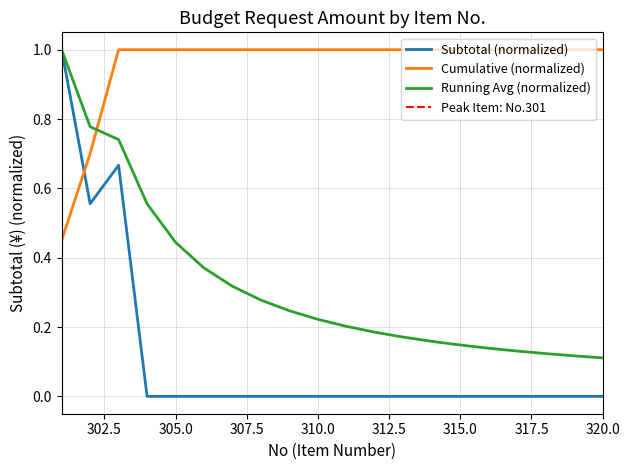

What is the maximum value for Running Avg (normalized)?

1.0